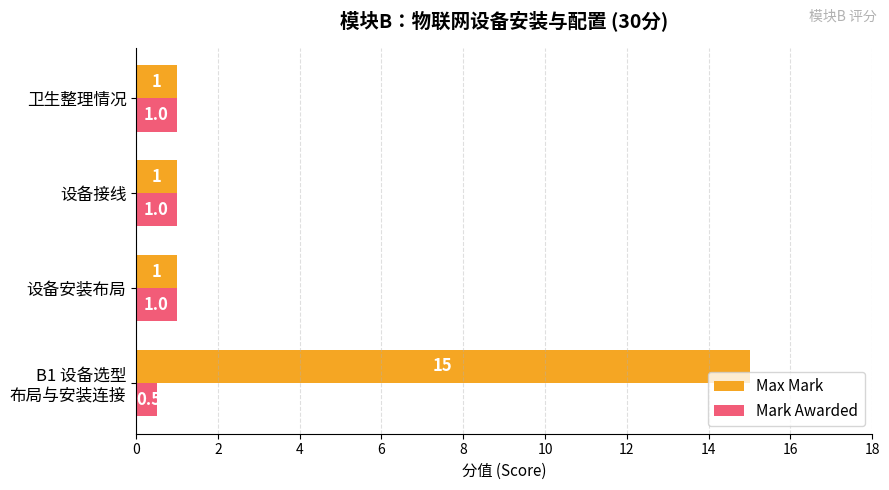

List the series in order of their overall mean, highest first.

Max Mark, Mark Awarded